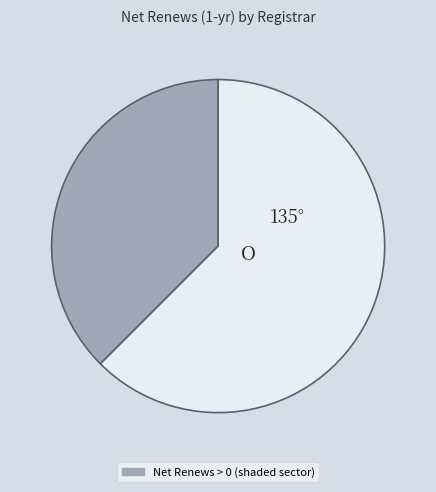

Is there a majority slice in this chart?

Yes